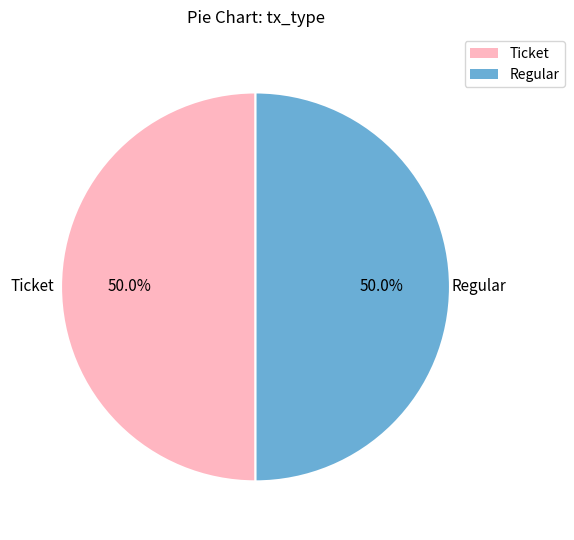

To the nearest percent, what is the difference between the largest and smallest slice percentages?

0%